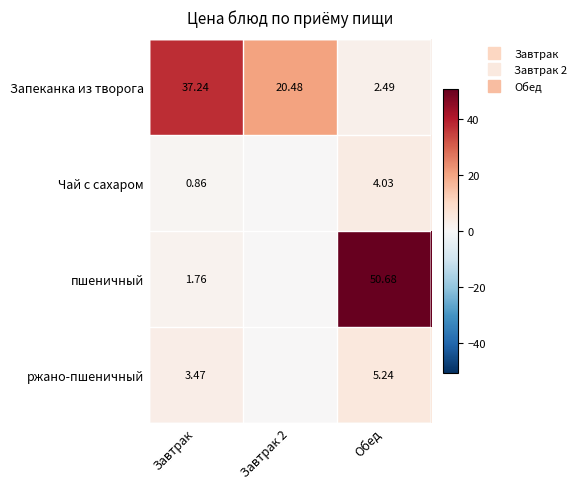

At which category does the chart reach its peak across all series?

Обед